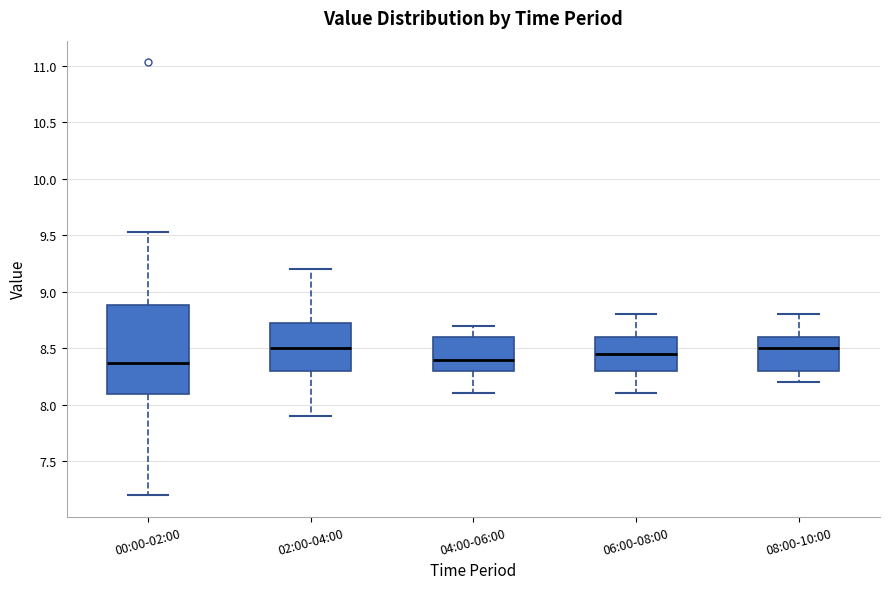

Comparing the boxes themselves (not the whiskers), which one is the tallest?

00:00-02:00